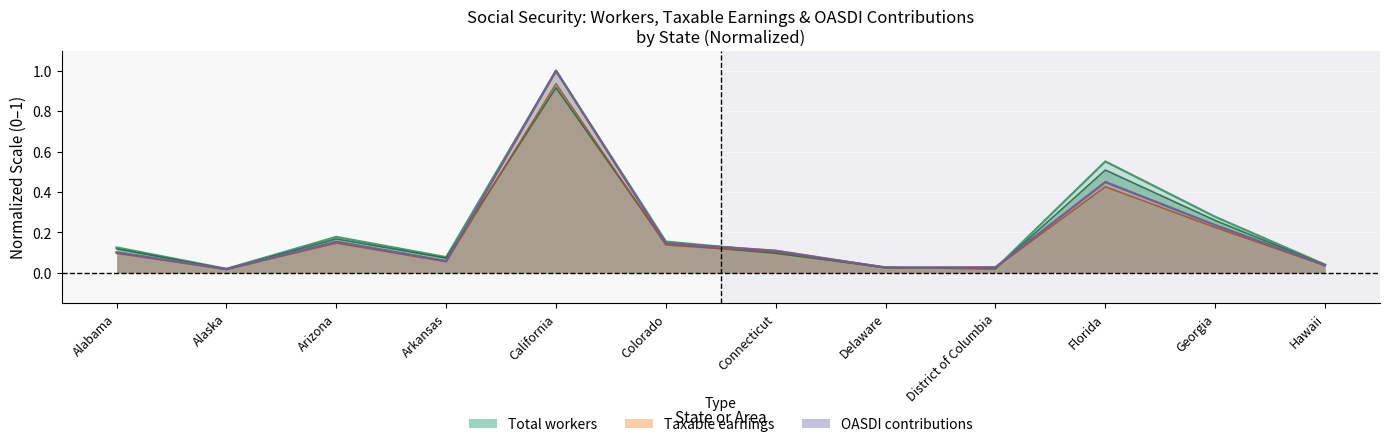

How many categories are shown in the chart?

12